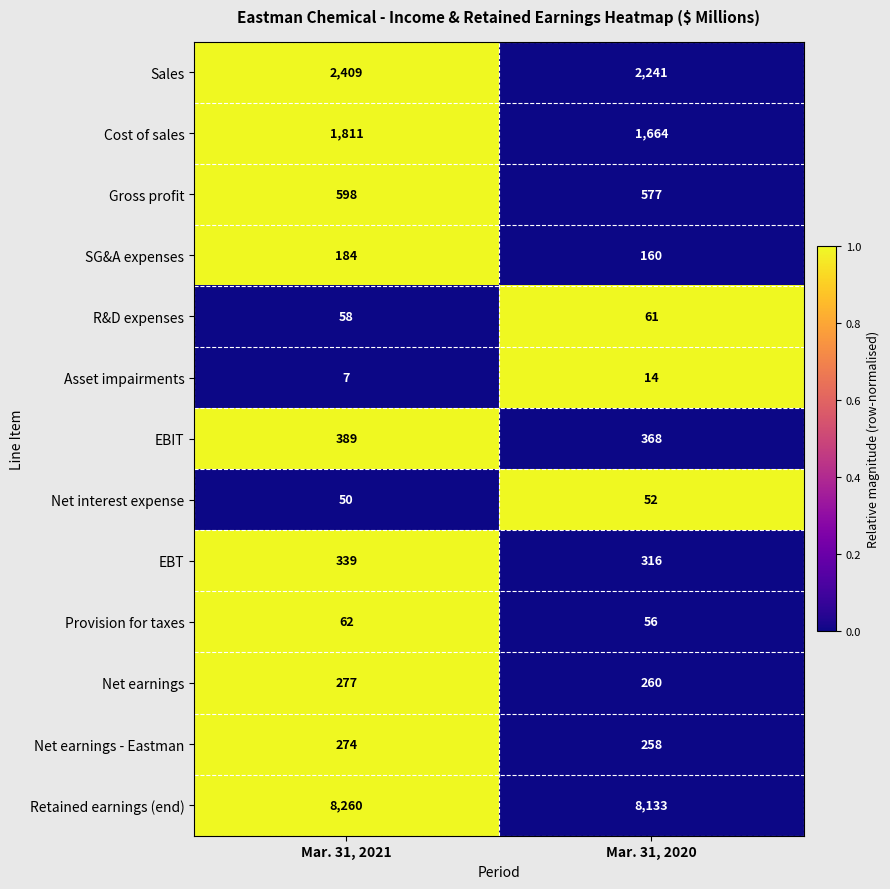

What is the difference between the maximum and minimum values in the Gross profit series?

21